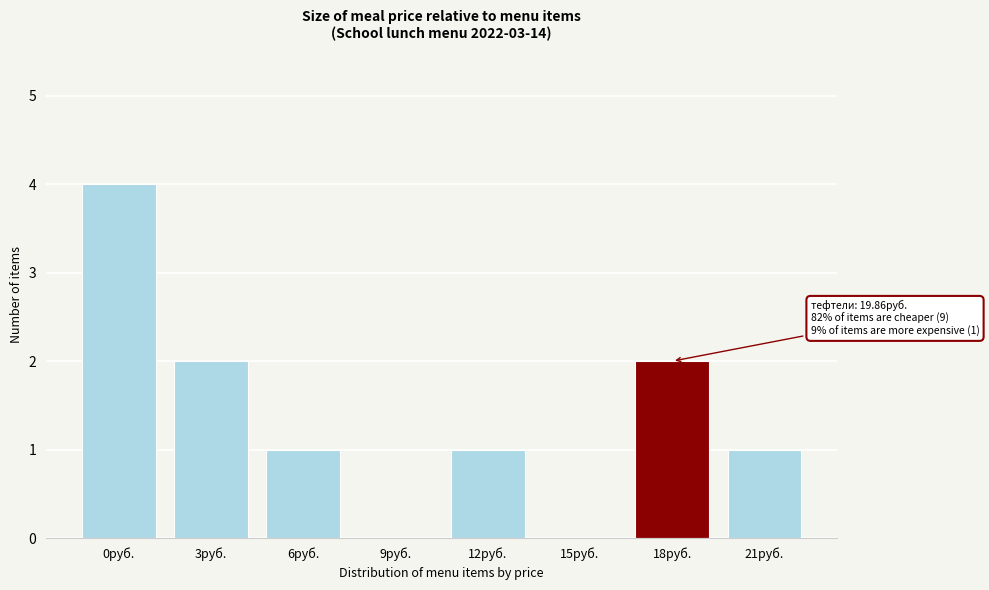

Reading left to right, transcribe all the data shown in this chart.

0руб.=4	3руб.=2	6руб.=1	9руб.=0	12руб.=1	15руб.=0	18руб.=2	21руб.=1